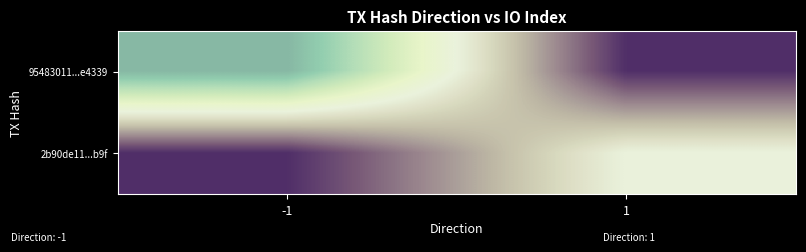

At which label does 95483011...e4339 reach its peak?

1